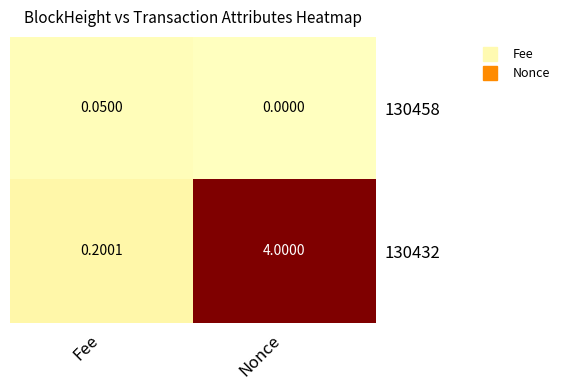

Is the value of 130458 at Fee greater than the value of 130432 at Nonce?

No